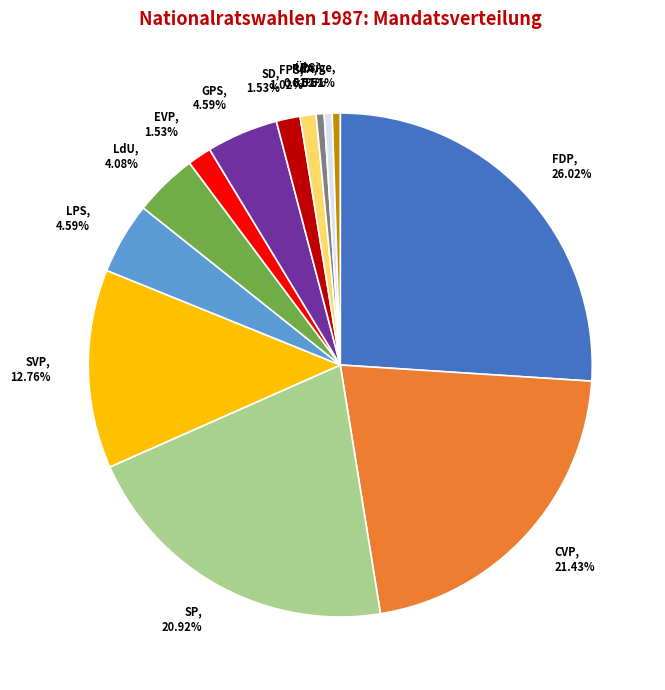

Does LPS account for over 50% of the chart?

No